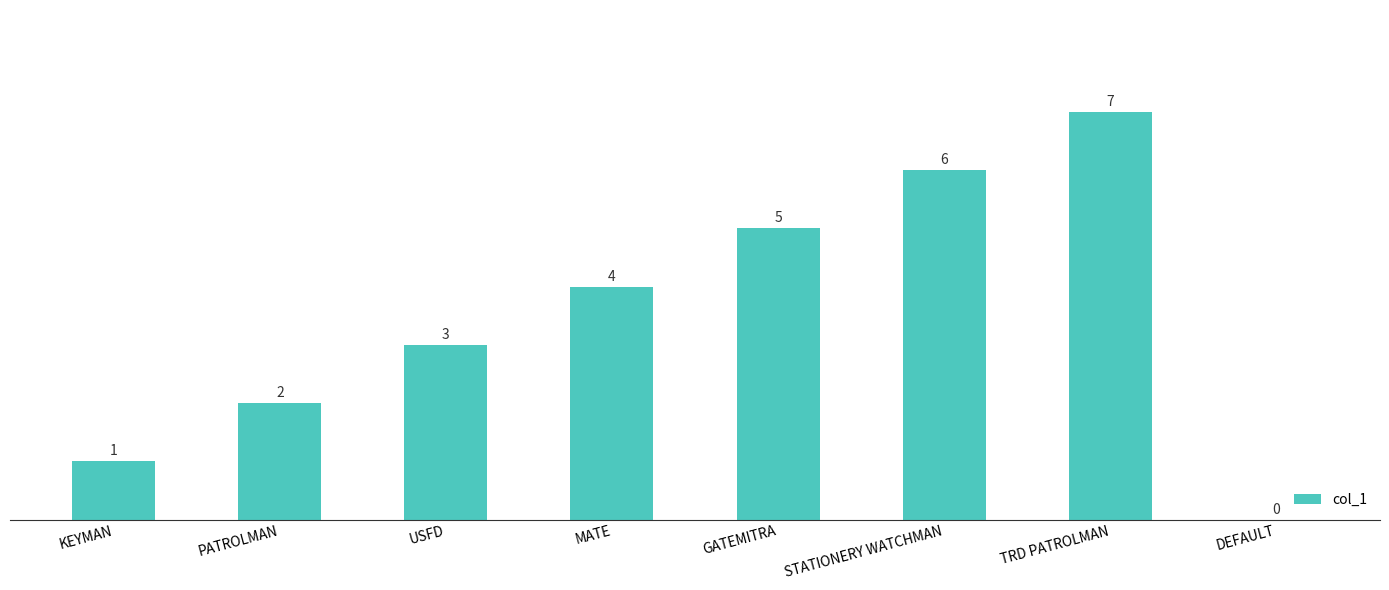

Are the bars horizontal?

No